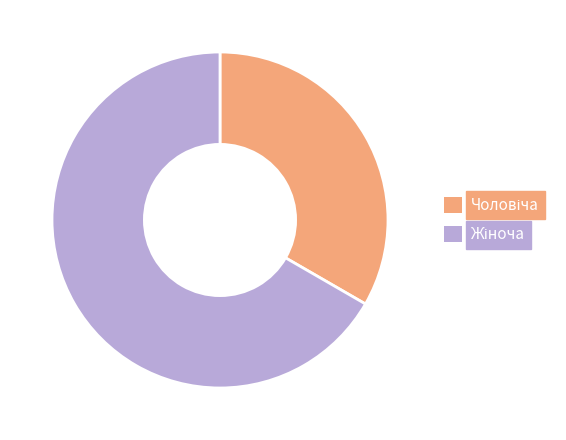

Is there a majority slice in this chart?

Yes